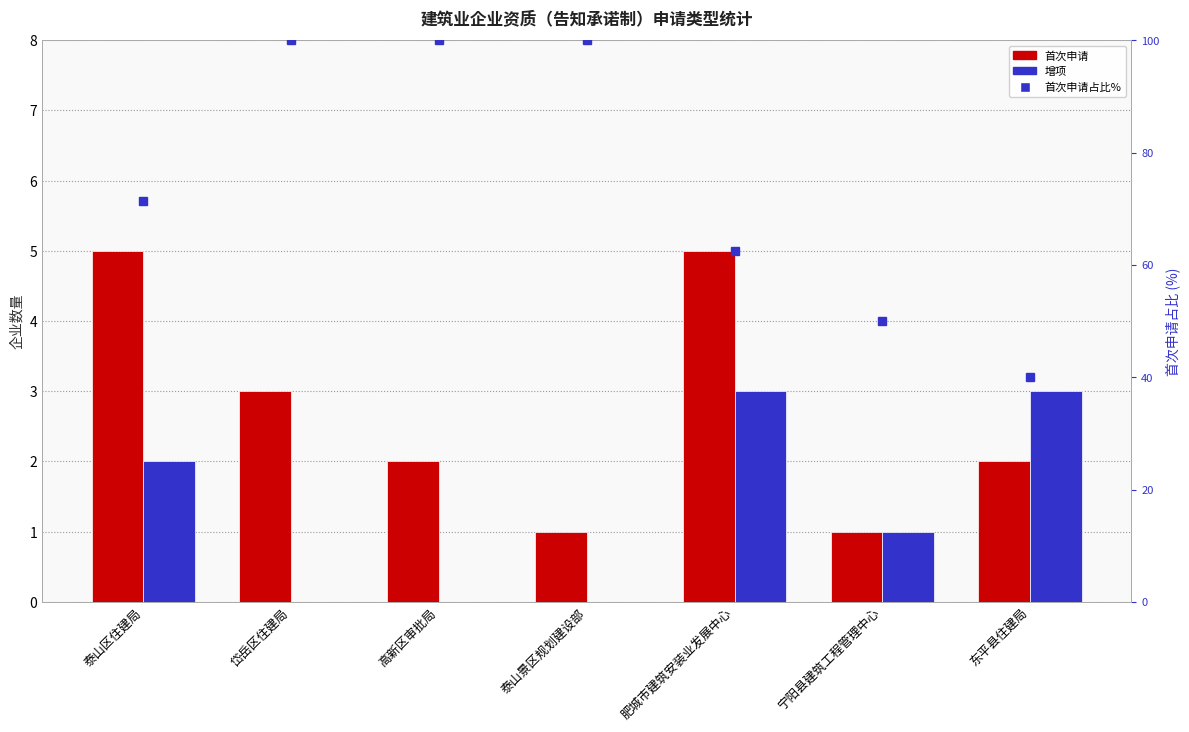

How many values in the 增项 series are below 1?

3